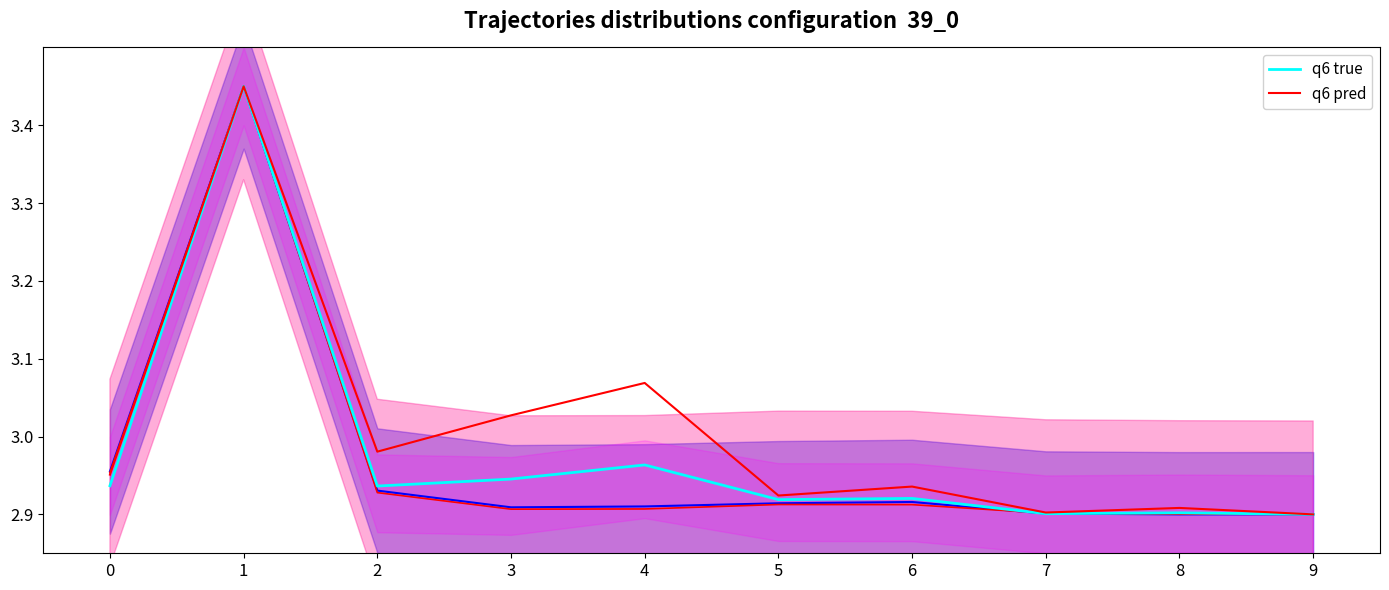

Which category has the lowest value in the no_flights pred series?

9